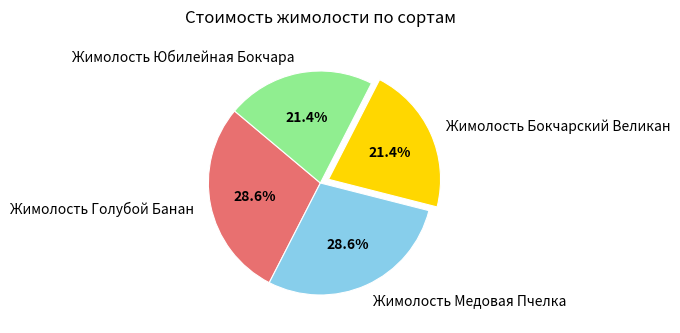

Count the number of slices in the pie.

4